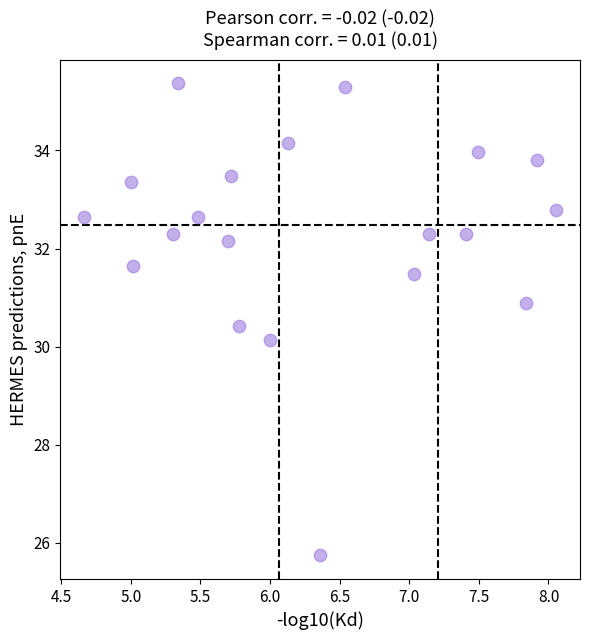

What Y value in the scatter plot is closest to 30?

30.1